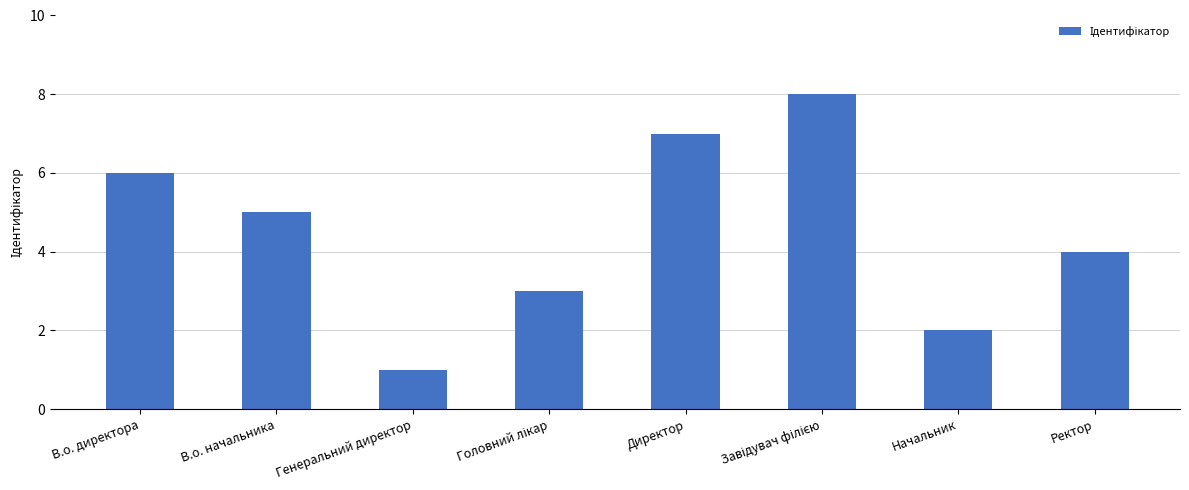

What is the difference between the second highest and minimum values?

6